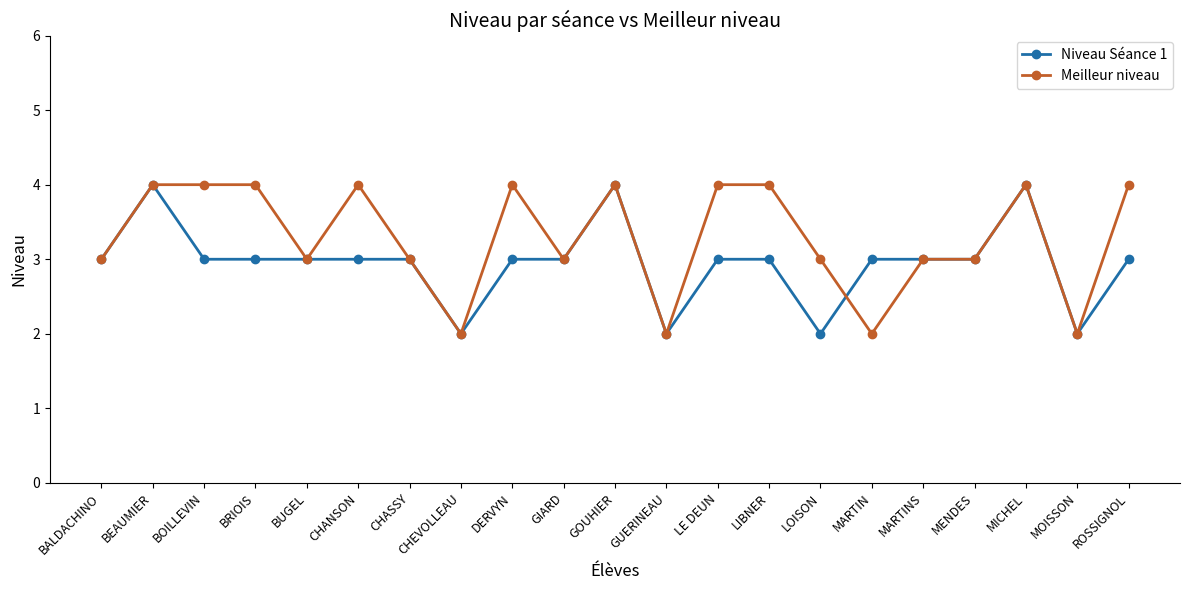

True or false: Meilleur niveau has more than 1 interior local peaks.

True